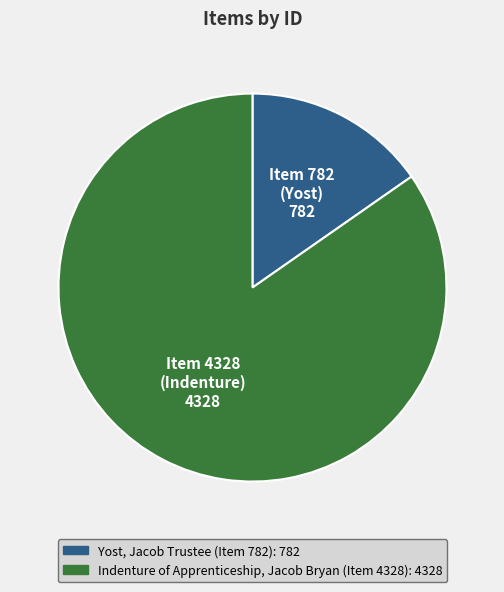

Does Yost, Jacob Trustee (Item 782) represent more than half of the total?

No